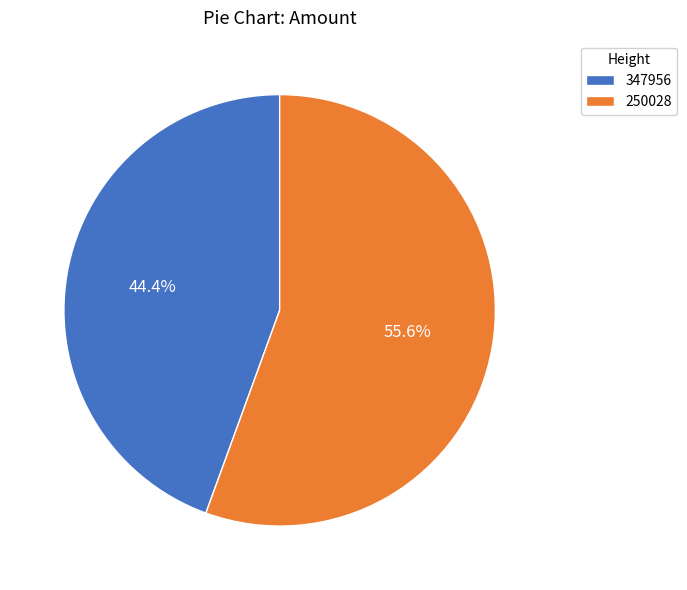

To the nearest percent, what percentage of the pie is 347956?

44%